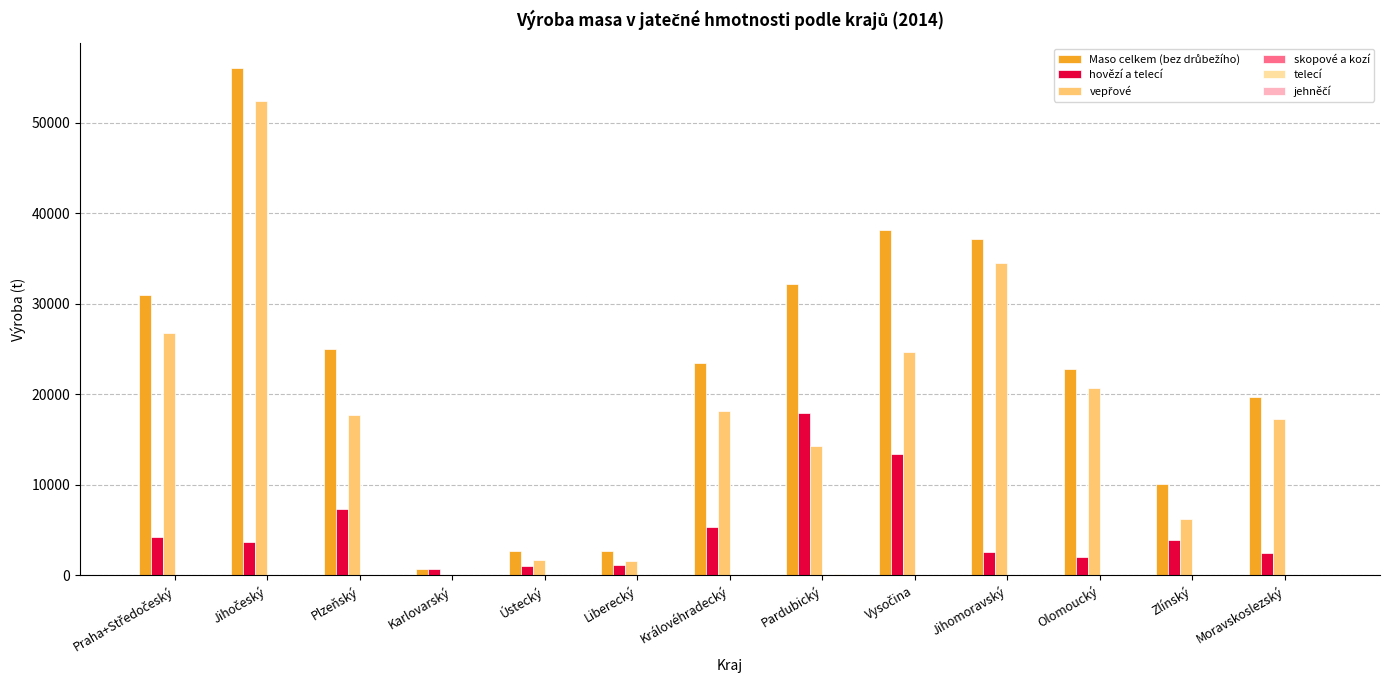

What is the greatest value displayed?

56026